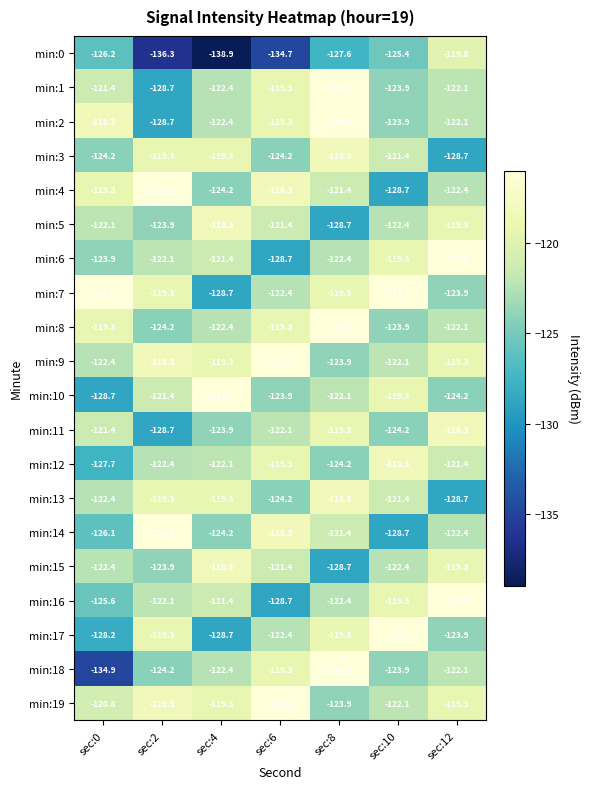

The value of min:1 at sec:0 is -170.7. True or false?

False